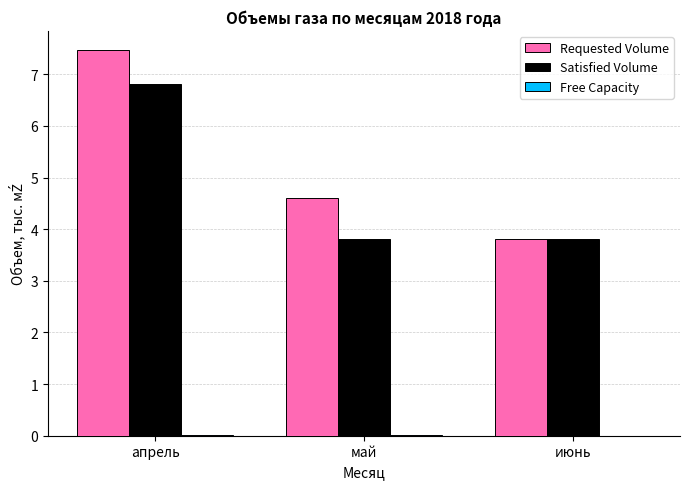

The value of Satisfied Volume at июнь is 2.2. True or false?

False